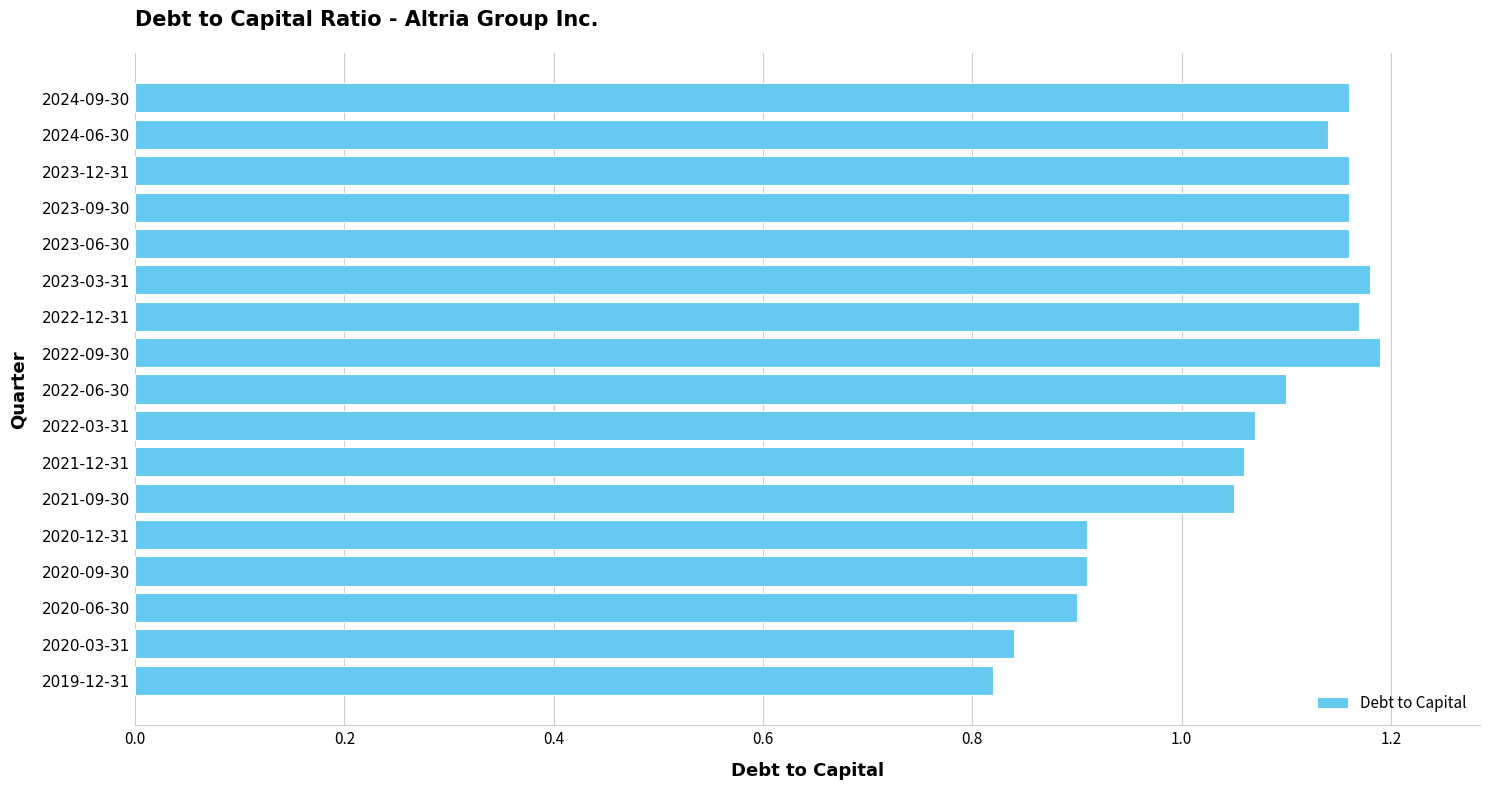

What is the change in value from 2022-09-30 to 2020-12-31?

-0.3